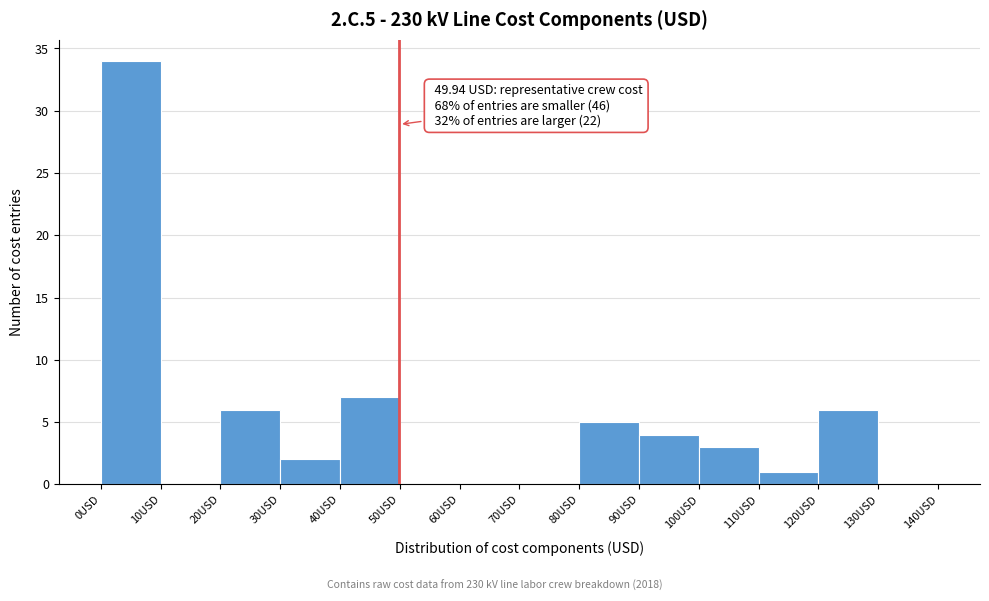

Over which range of the x-axis is the bar tallest?

0 to 10